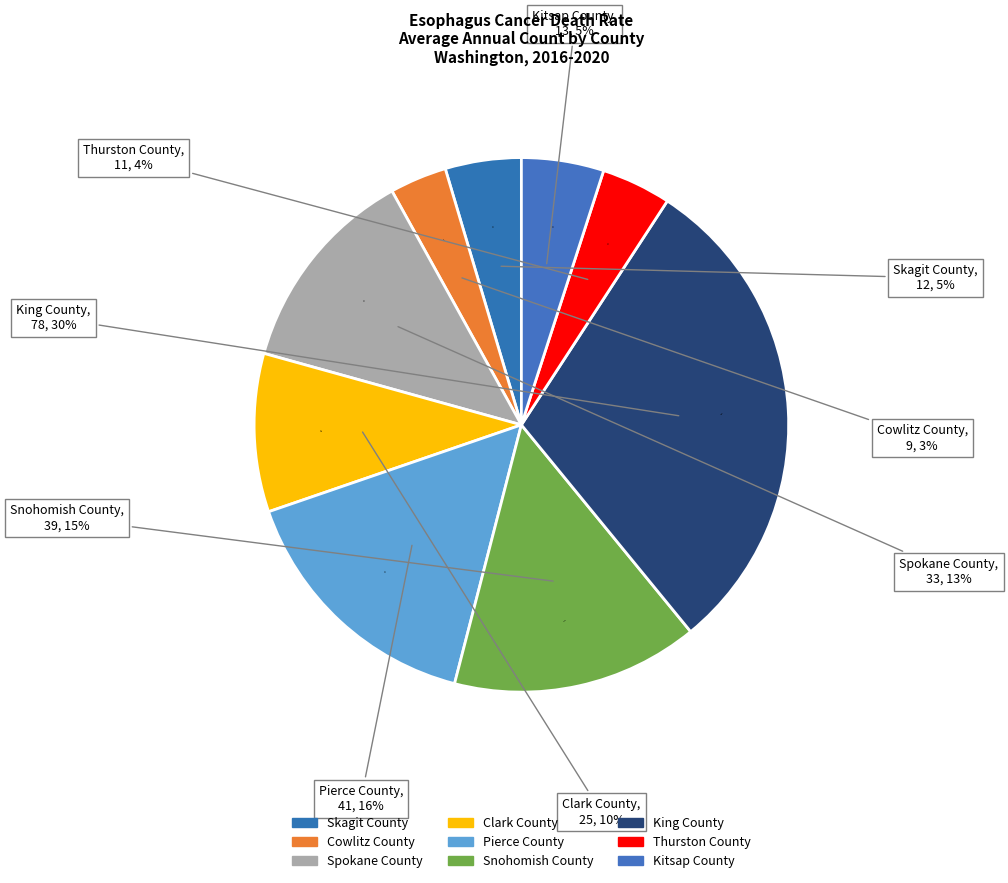

To the nearest percent, what is the combined percentage of Snohomish County and Thurston County?

19%